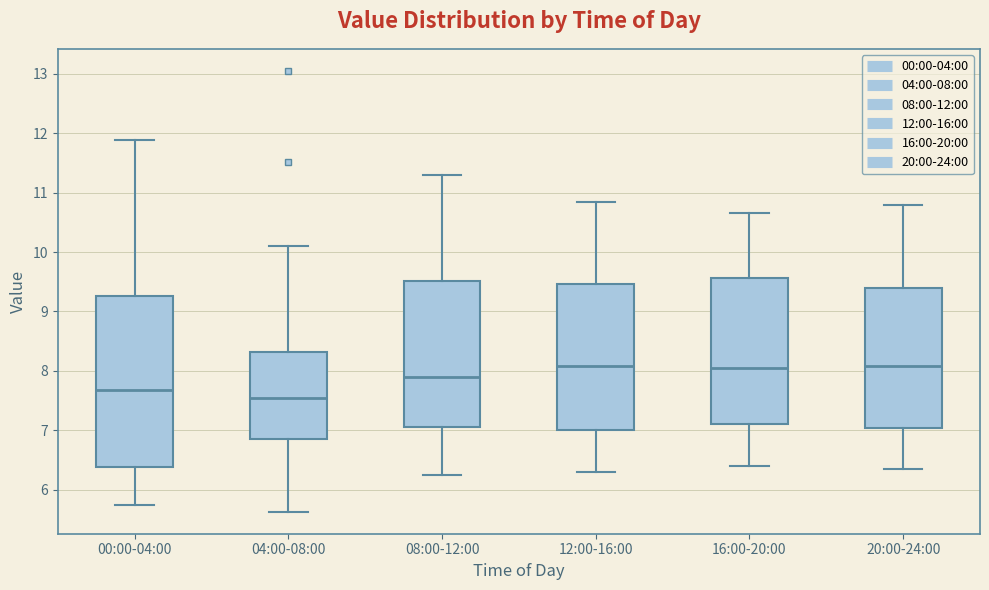

Where does the lower whisker of the box for 16:00-20:00 end on the y-axis? The values are not printed on the chart, so give them approximately, as read against the axis.

6.4